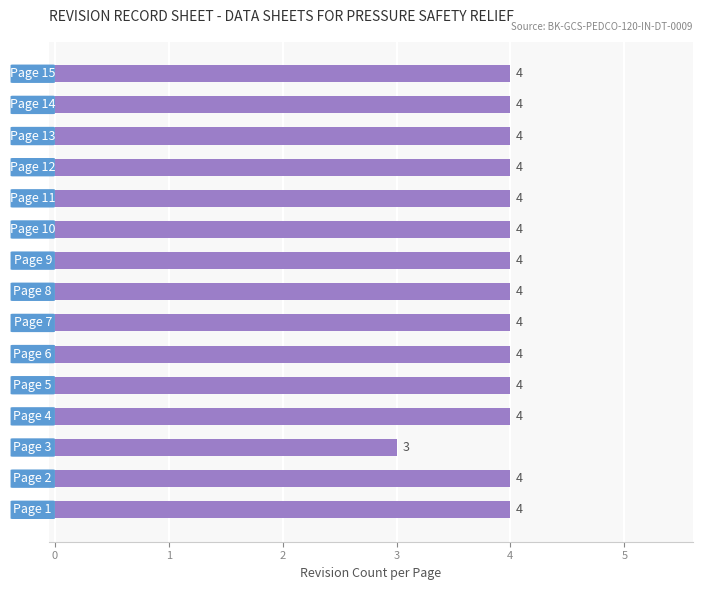

What is the sum of all values?

59